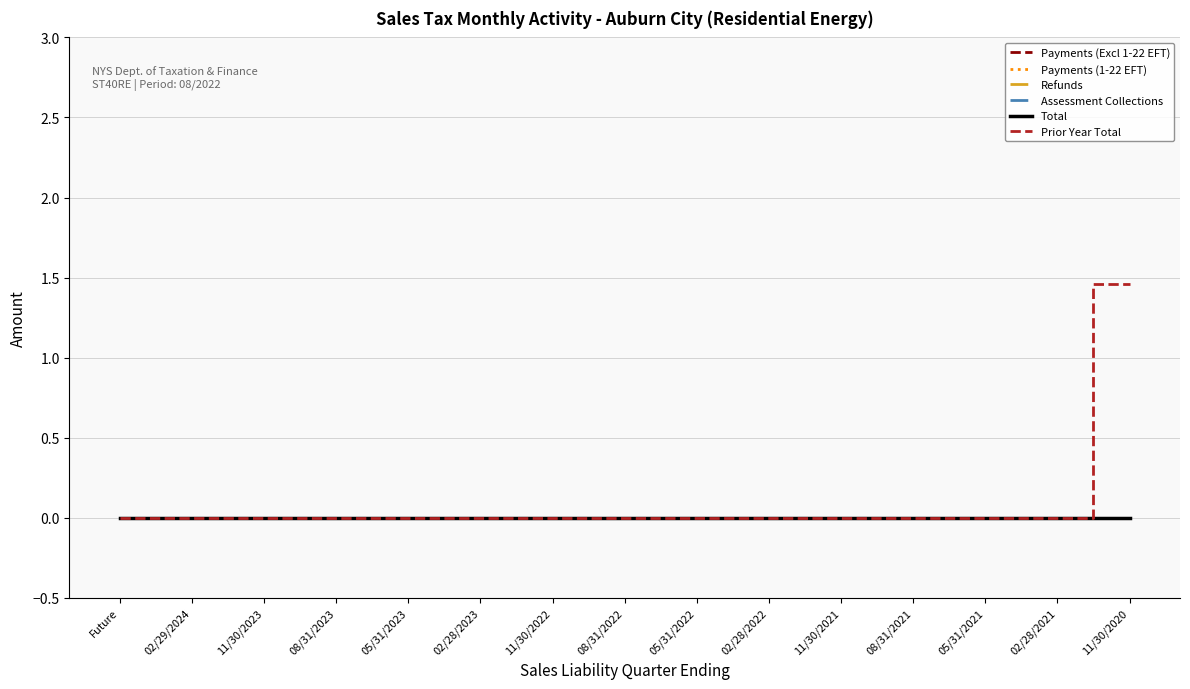

Is the value of Refunds at 05/31/2021 greater than the value of Payments (1-22 EFT) at 05/31/2022?

No